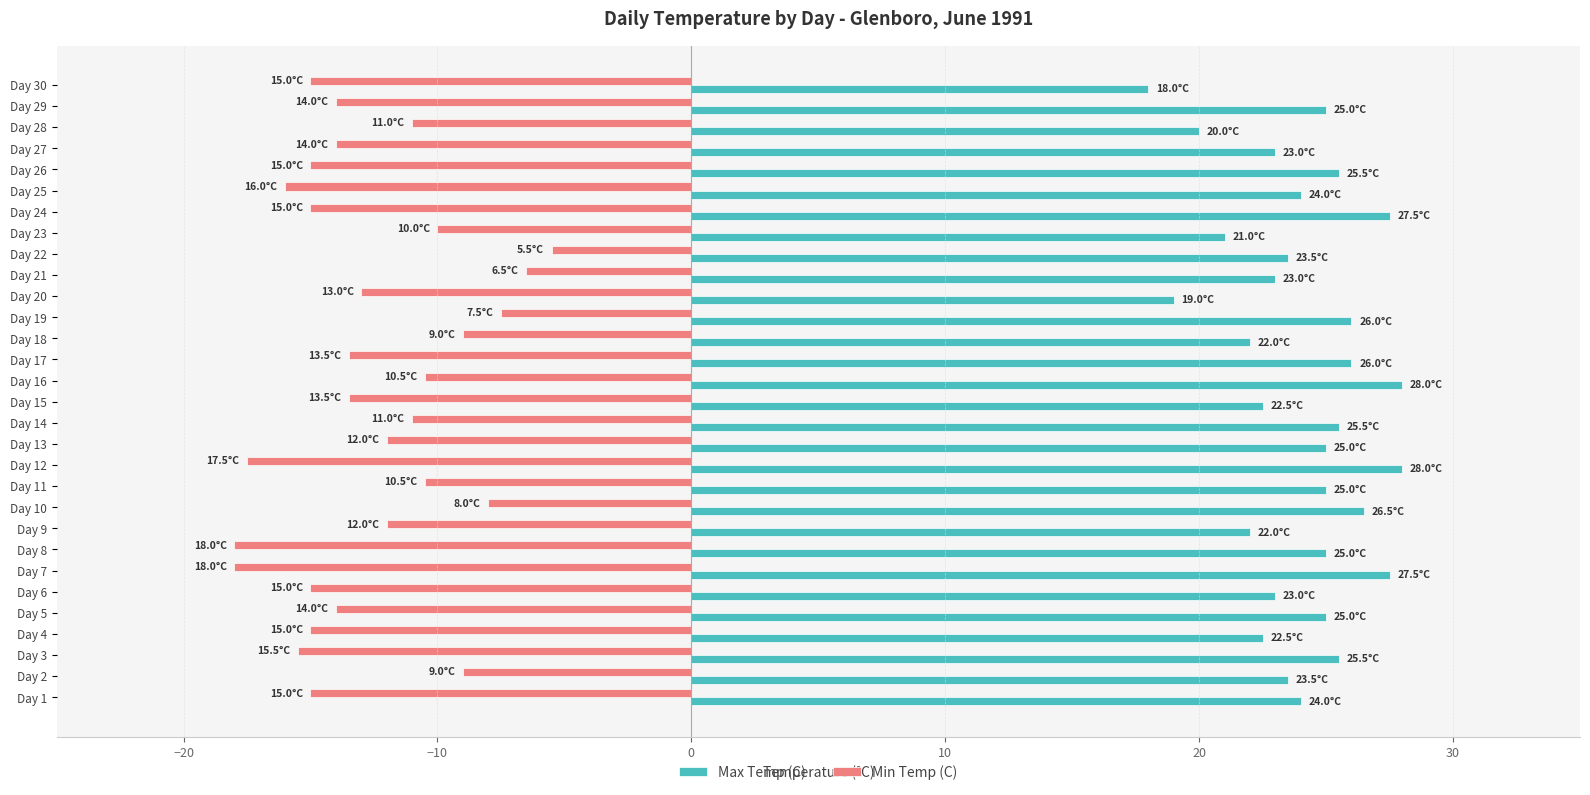

How many categories are shown in the chart?

30